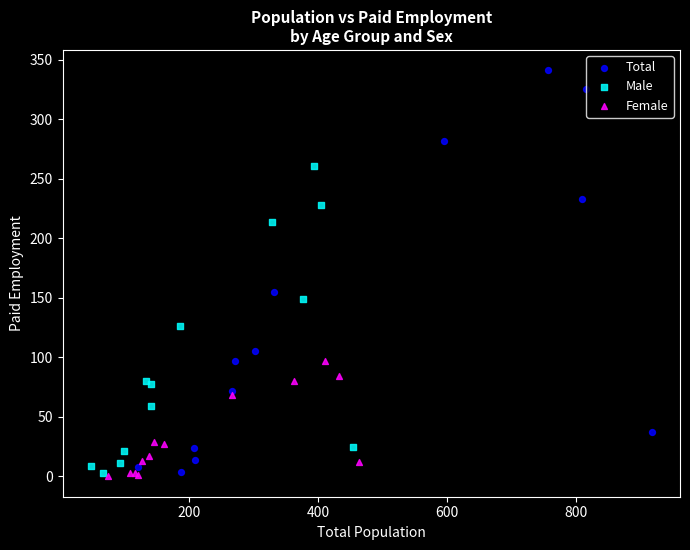

Which series has the widest spread of Y values?

Total